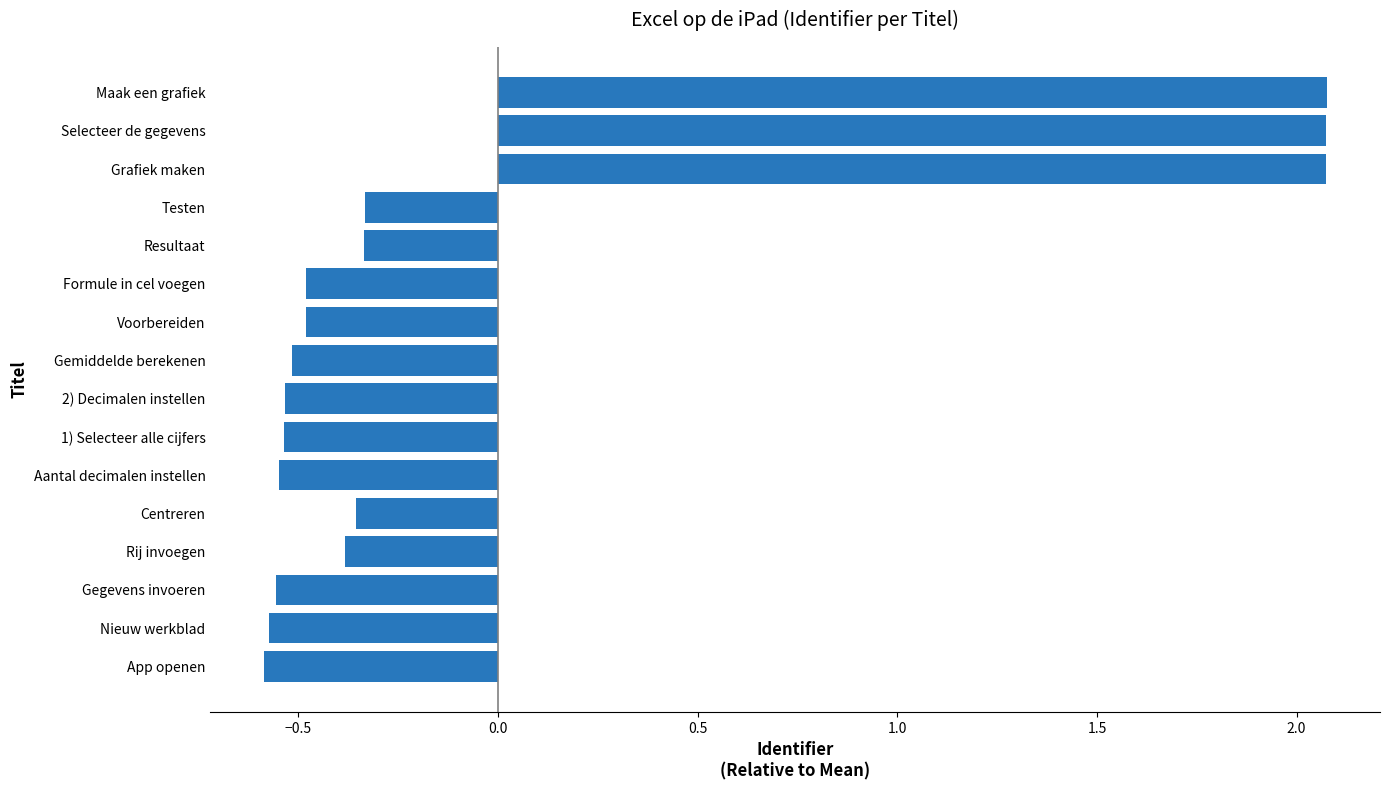

Is it true that the value at Gegevens invoeren is -0.6?

True